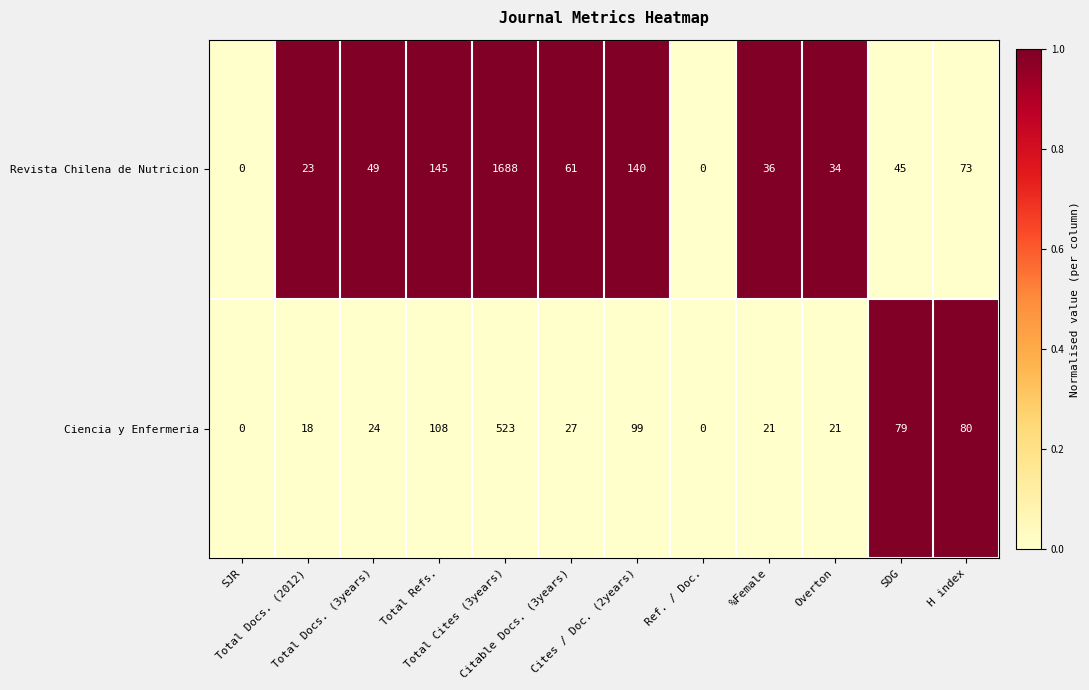

Between Total Refs. and Overton, which series saw the biggest shift?

Revista Chilena de Nutricion